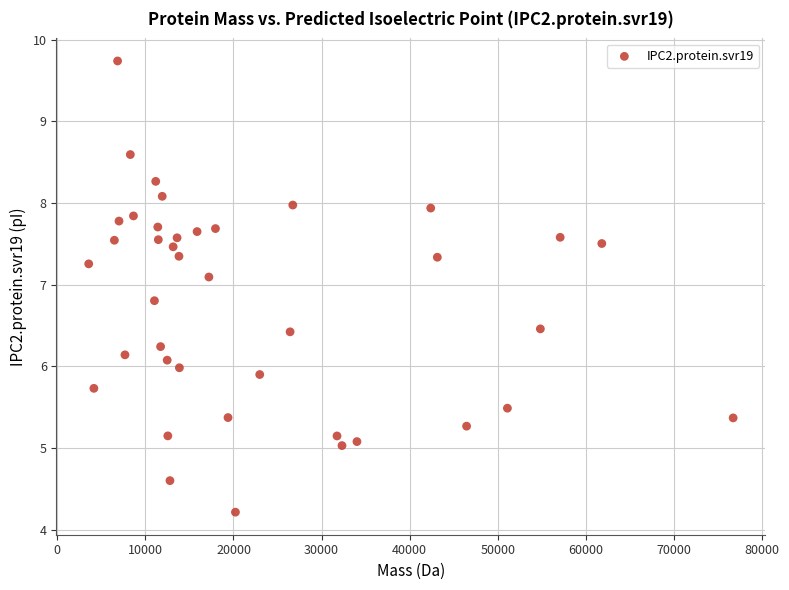

What is the range of Y values (max minus min)?

5.5